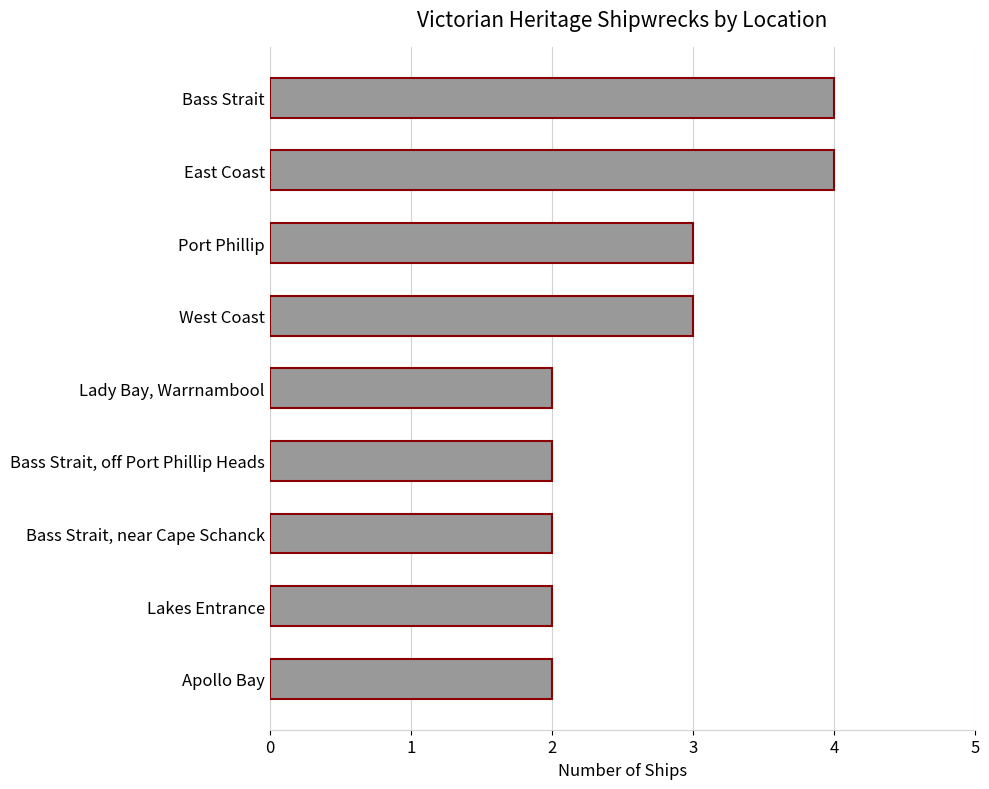

Reading bottom to top, extract all data points from this chart.

2	2	2	2	2	3	3	4	4